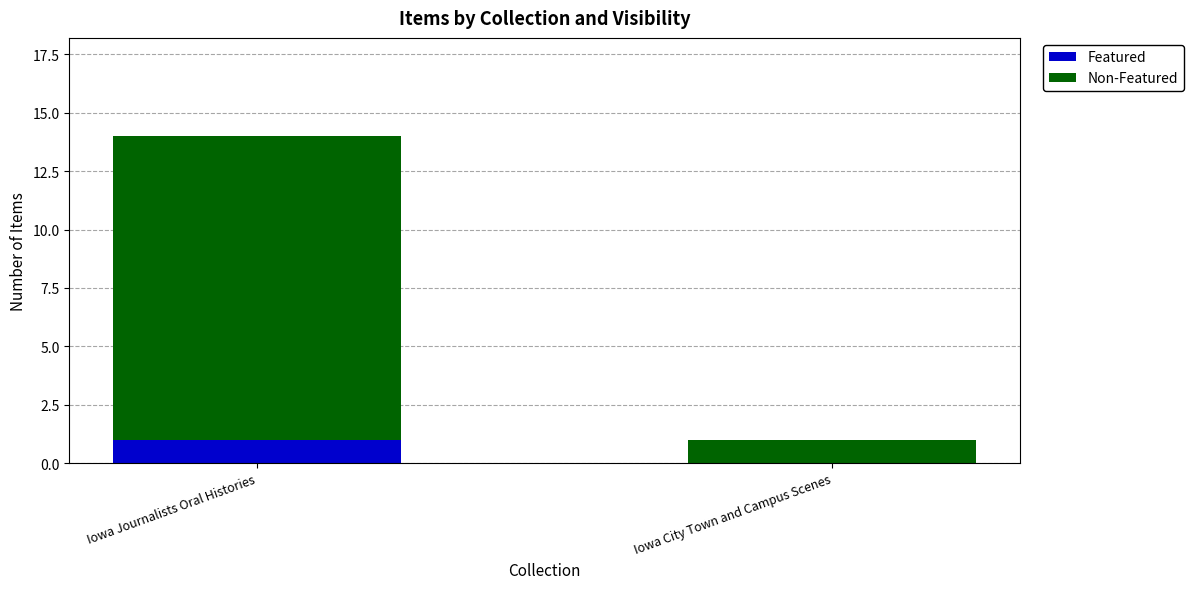

How many values in Featured are above zero?

1